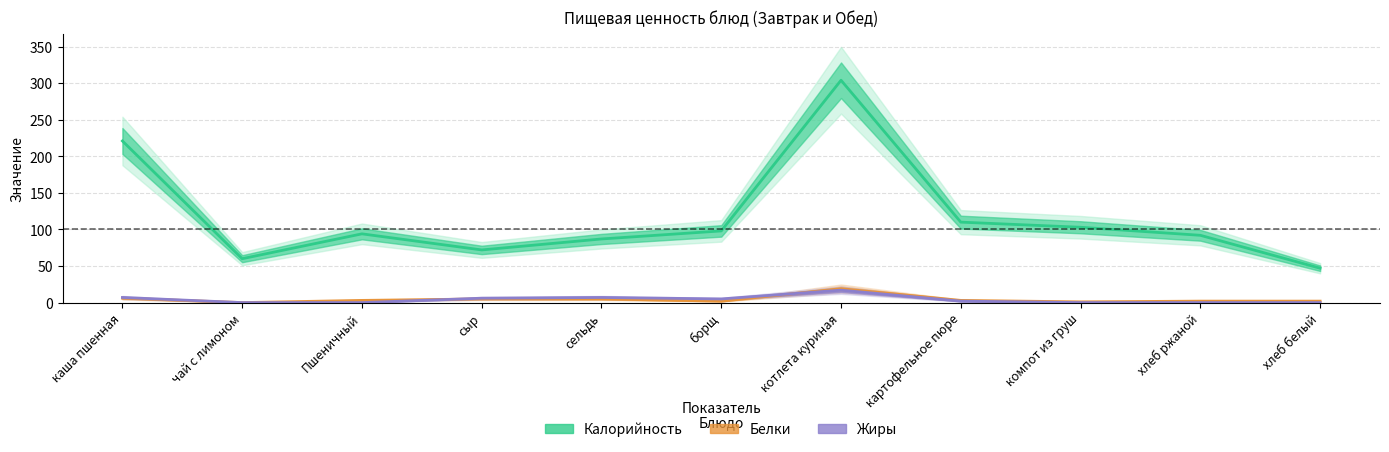

True or false: Жиры and Калорийность intersect in this chart.

False